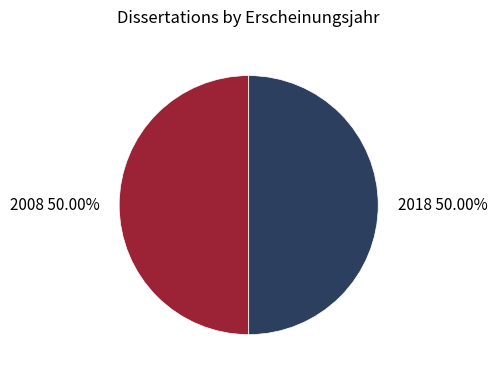

To the nearest percent, what portion does 2008 represent?

50%